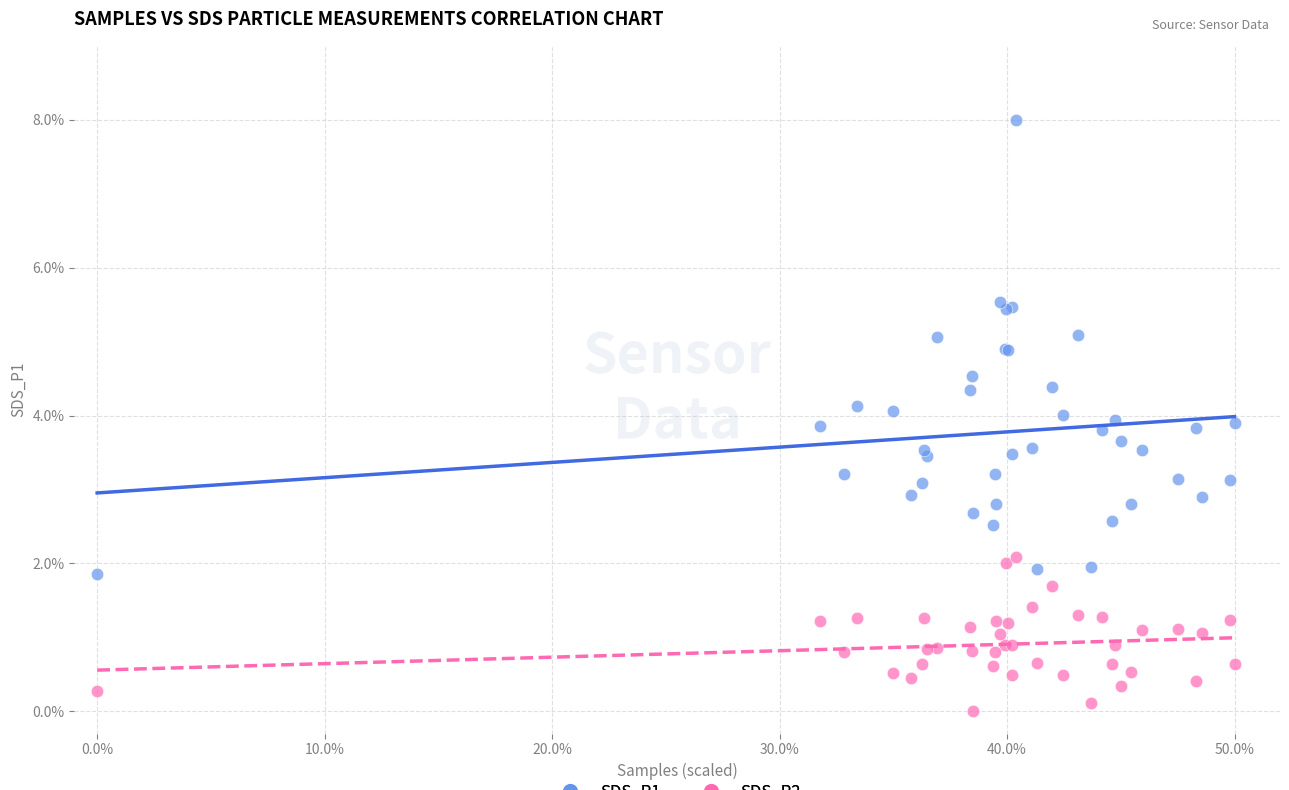

Which series reaches the maximum Y coordinate?

SDS_P1